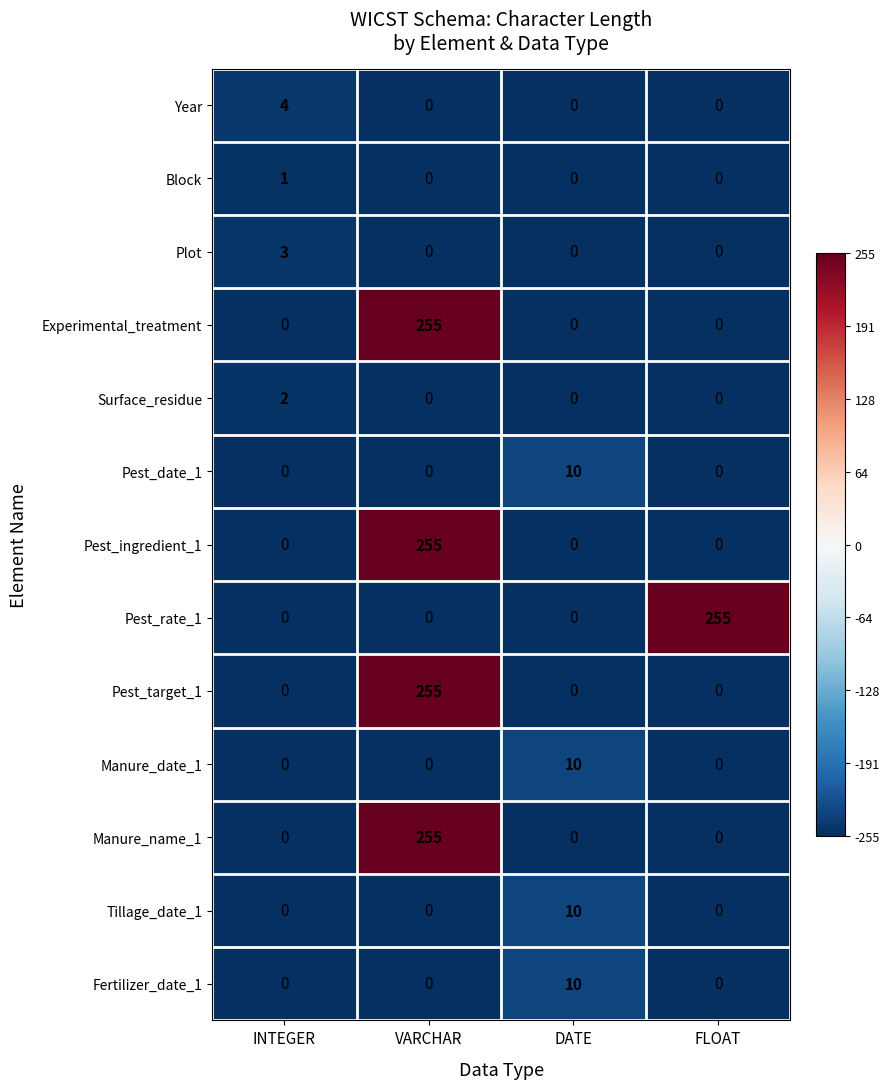

What is the spread (max minus min) of values at INTEGER?

4